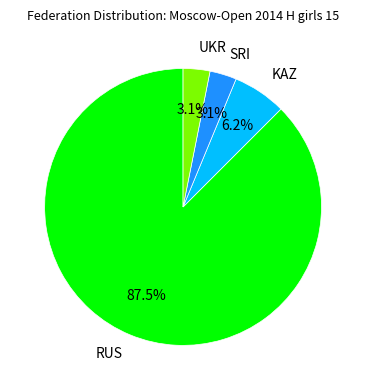

Which has a higher value, SRI or KAZ?

KAZ